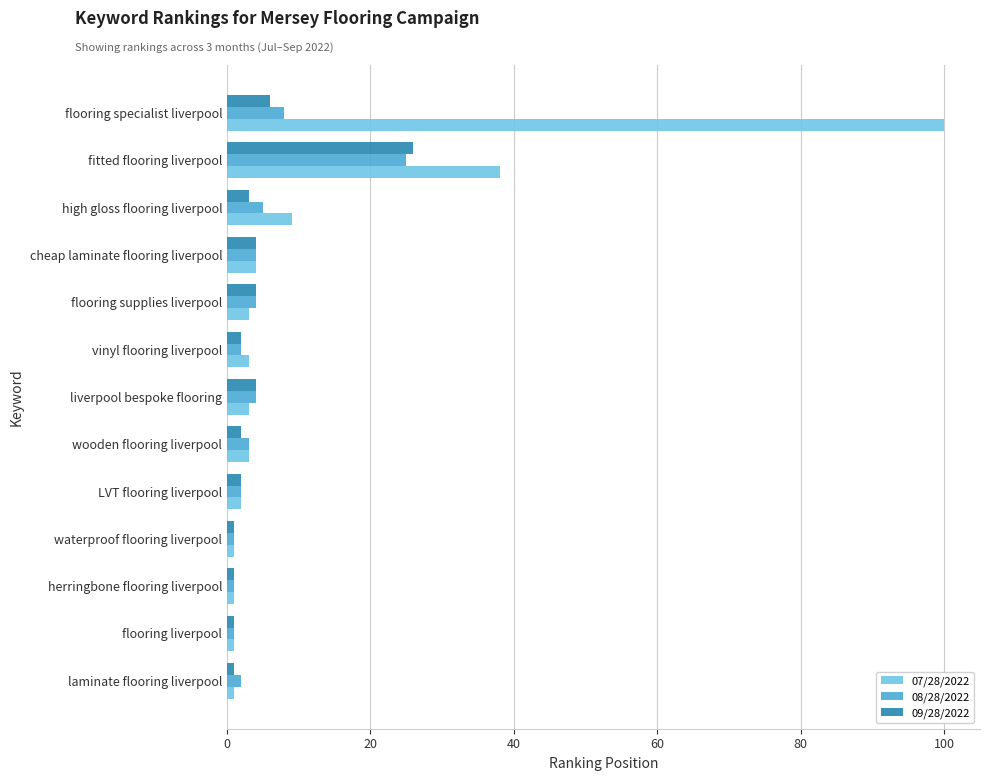

Count the number of categories in the chart.

13